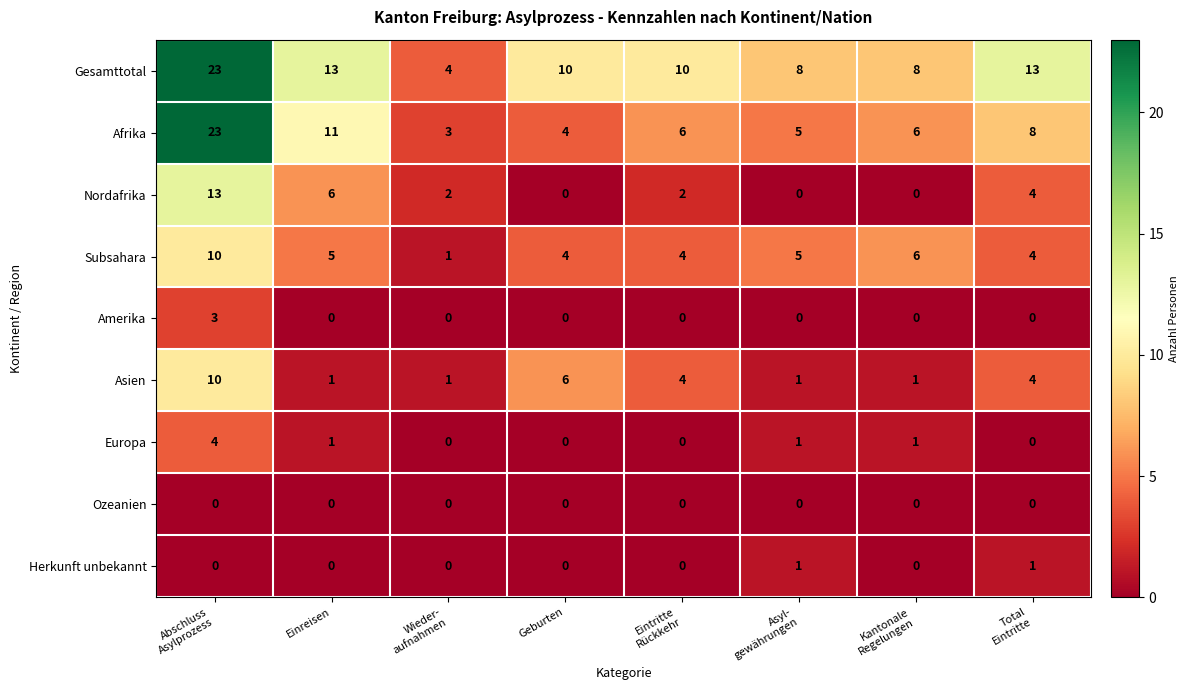

Which series has the largest total across all categories?

Gesamttotal